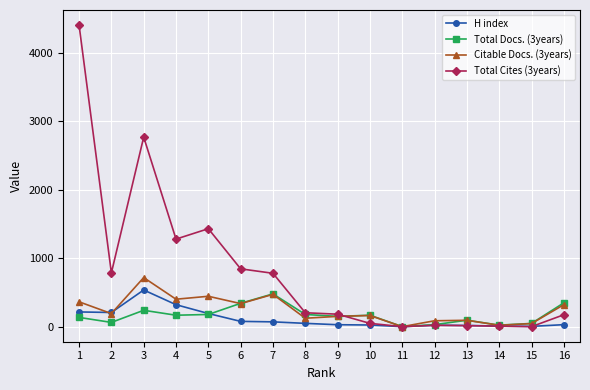

True or false: Total Docs. (3years) has more than 0 interior local peaks.

True